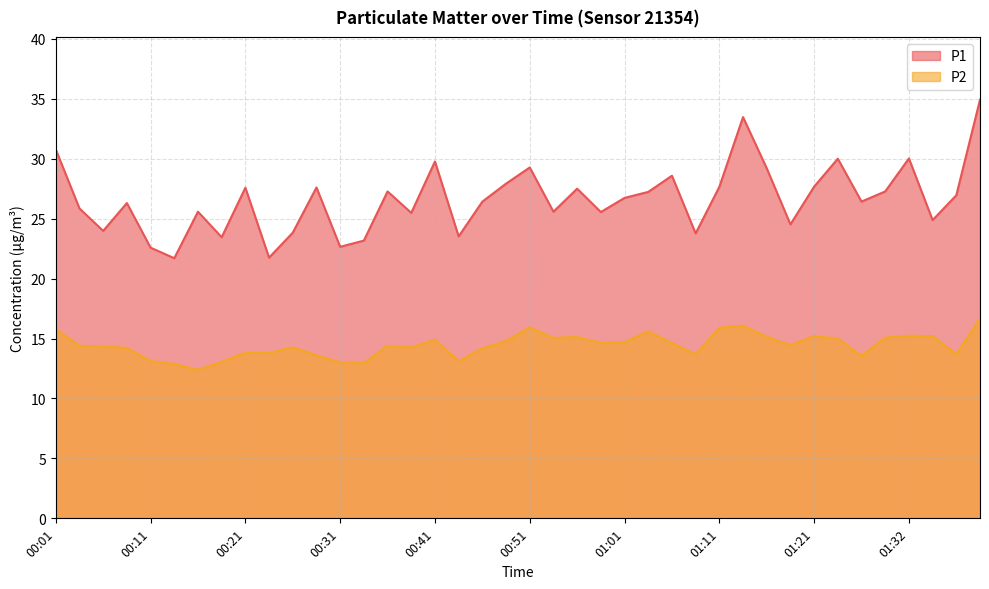

Rank the series at 01:27 from lowest to highest value.

P2, P1